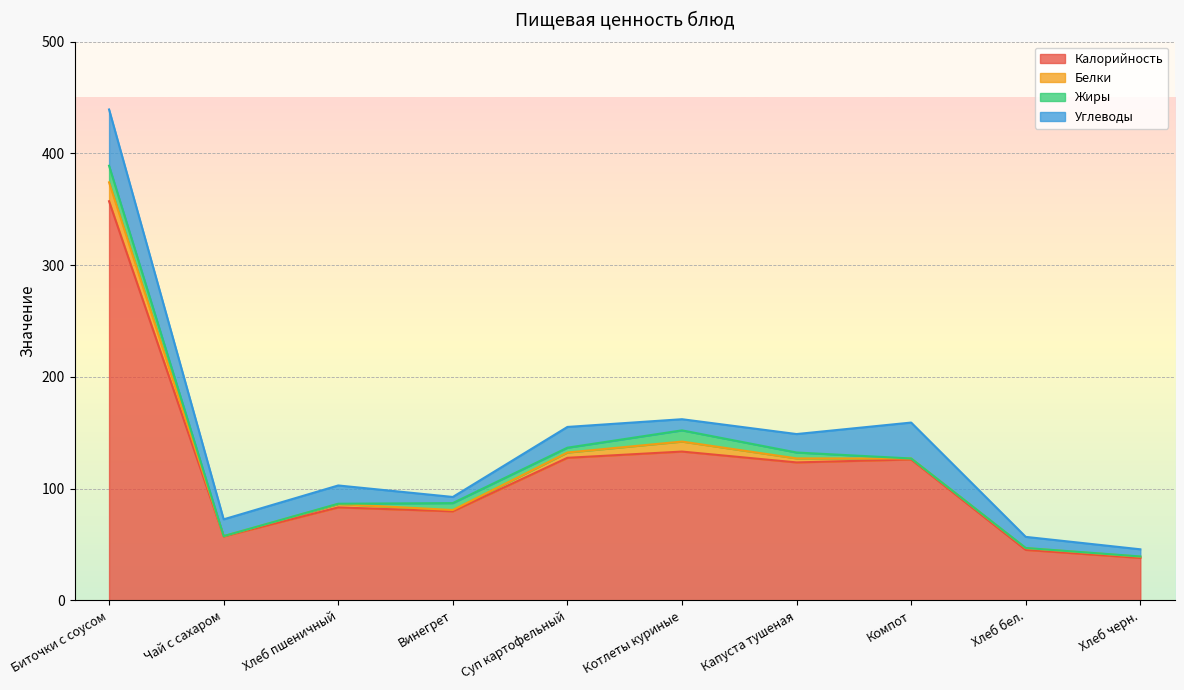

At which category is the sum across all series the highest?

Биточки с соусом